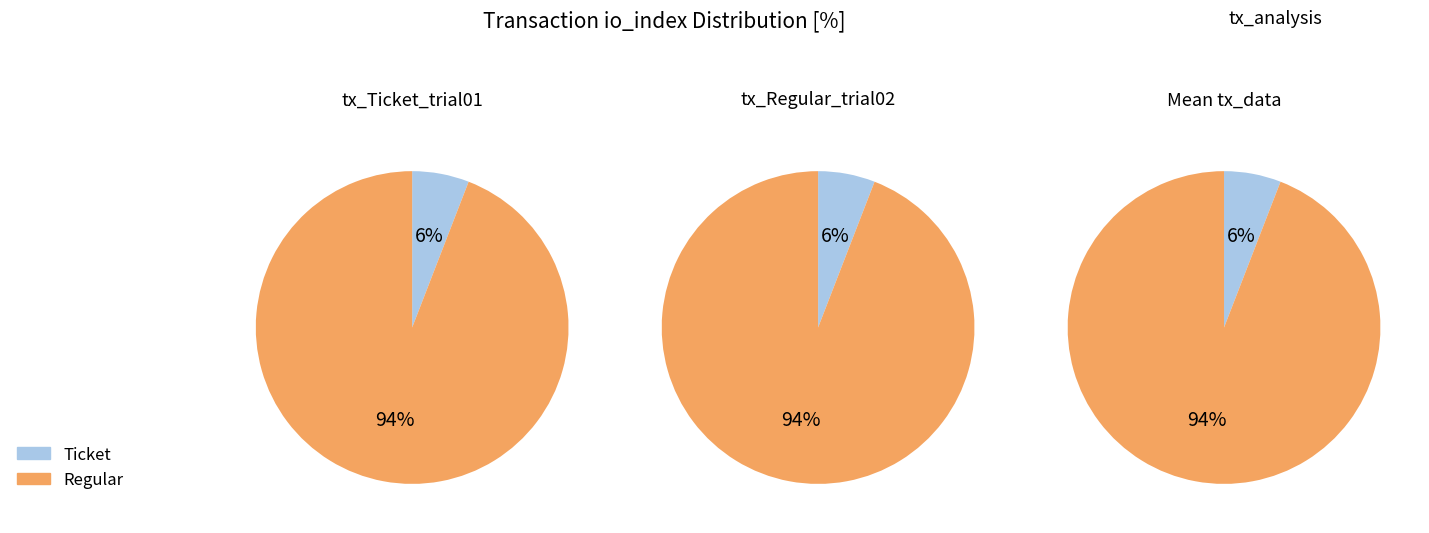

Which slice is the largest?

Regular